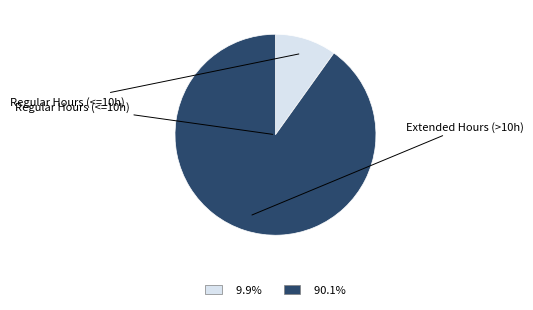

Is there any slice that represents more than half of the pie?

Yes